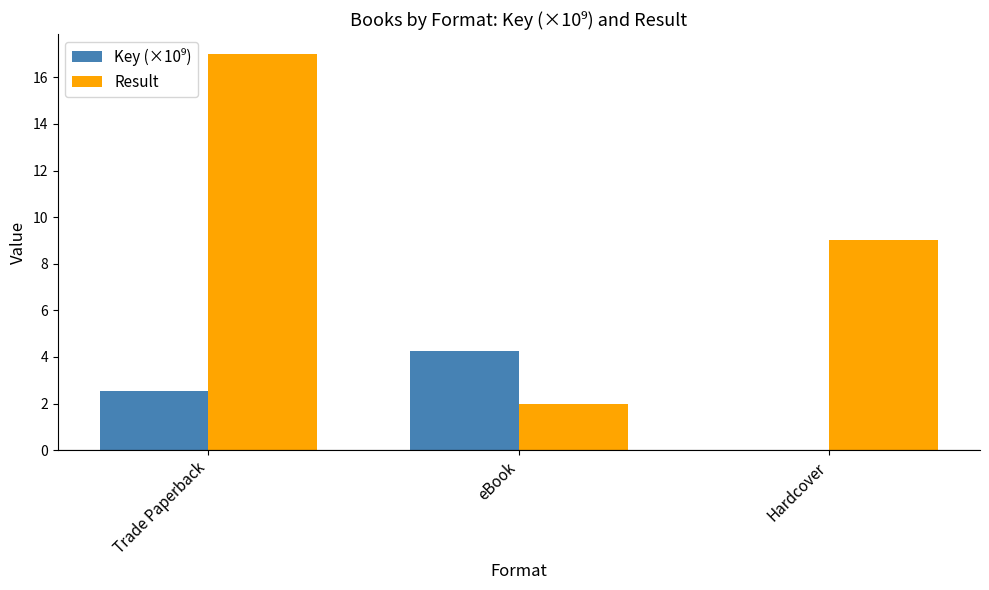

What is the sum of all Result values?

28.0